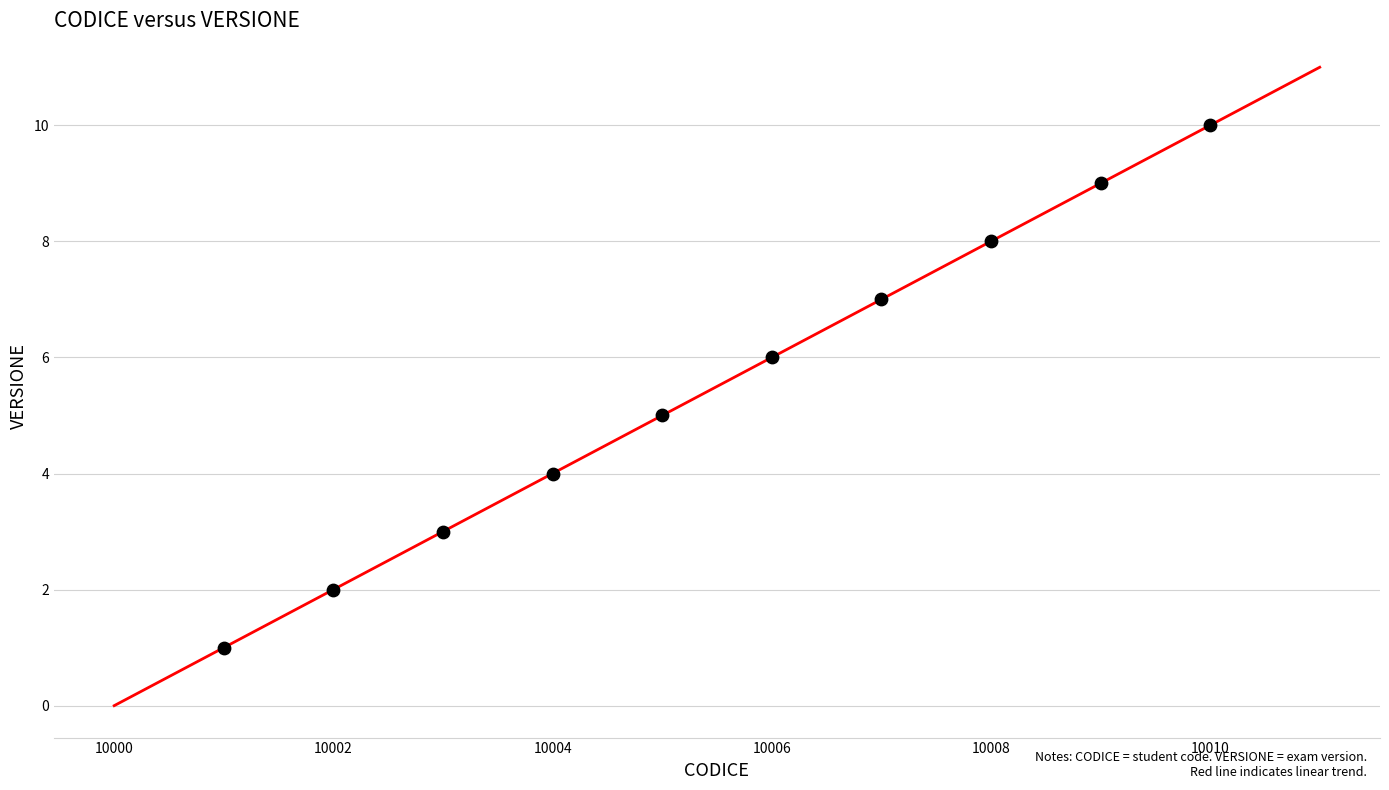

What is the range of X values (max minus min)?

9